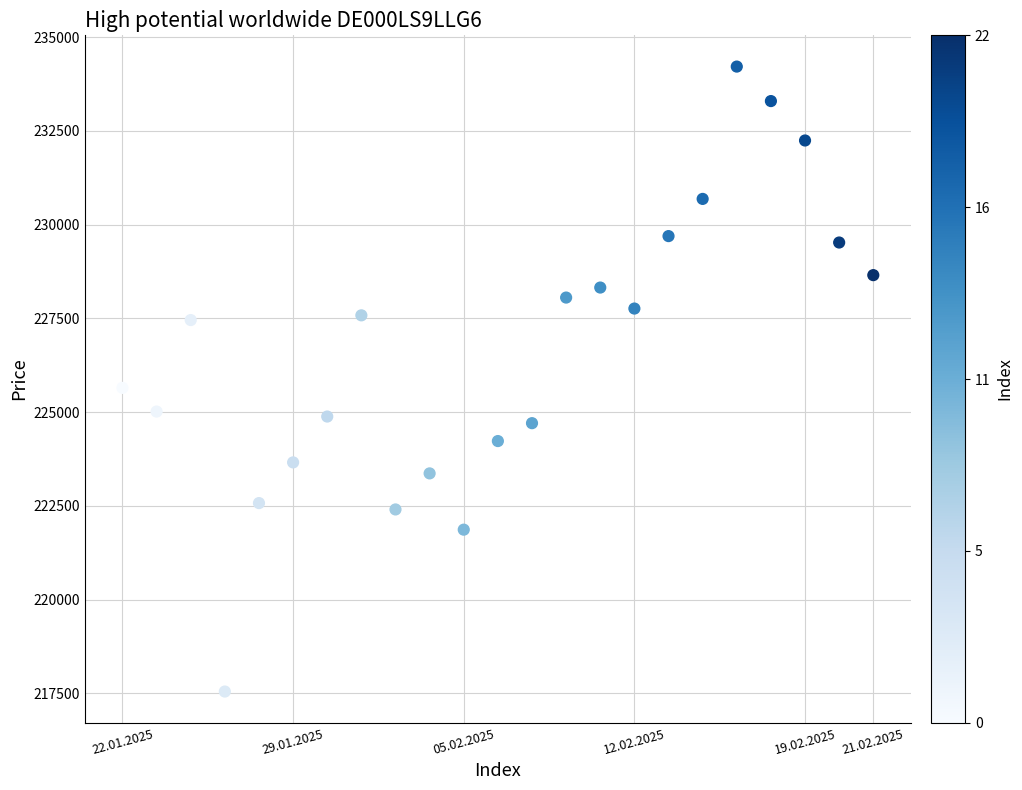

What is the range of Y values (max minus min)?

16667